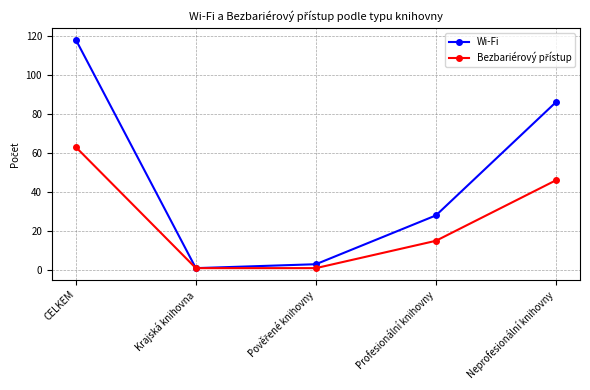

The value of Wi-Fi at Neprofesionální knihovny is 86. True or false?

True